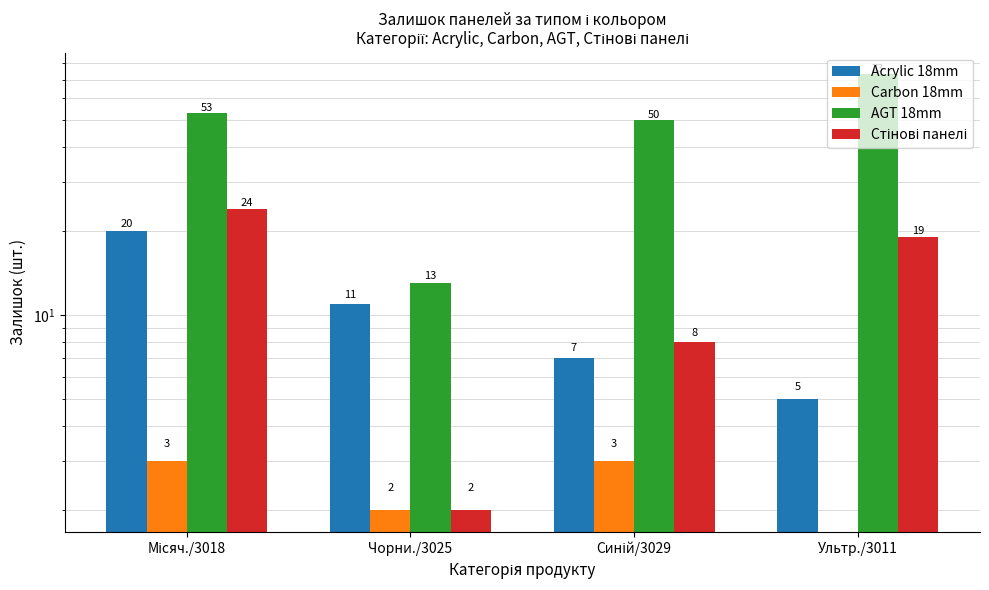

Read the Carbon 18mm value at Місяч./3018.

3